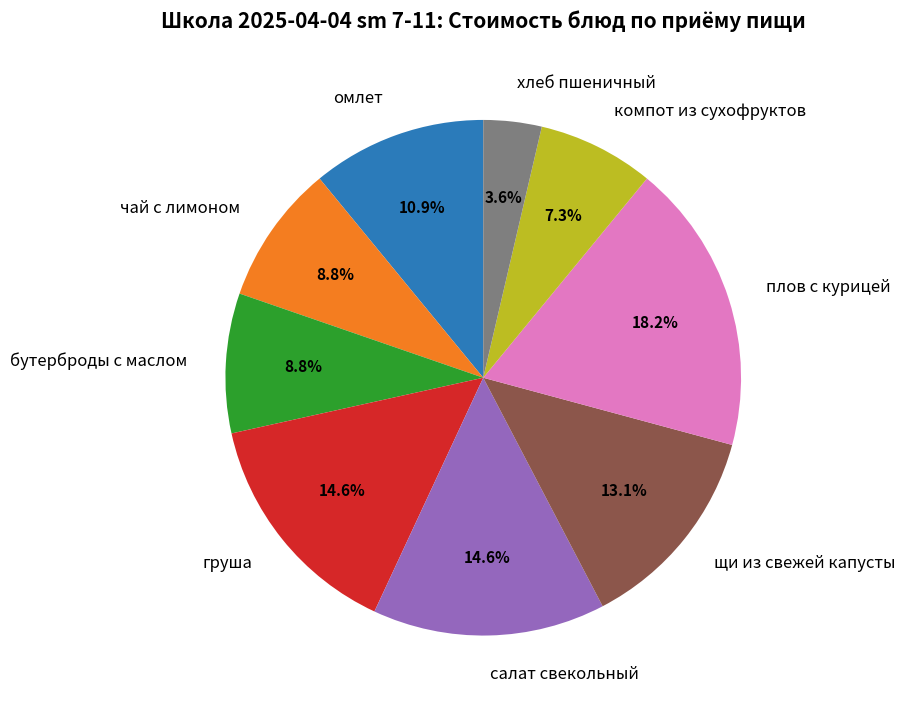

Which slice is the largest?

плов с курицей